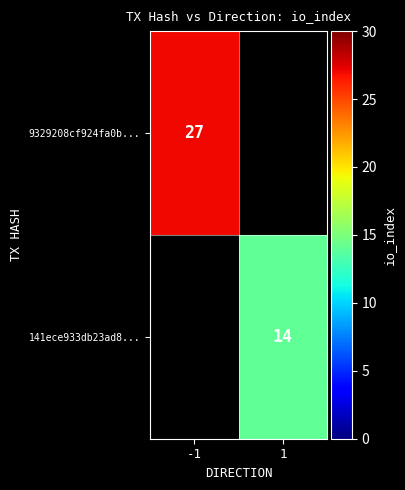

How many distinct data groups are displayed?

2